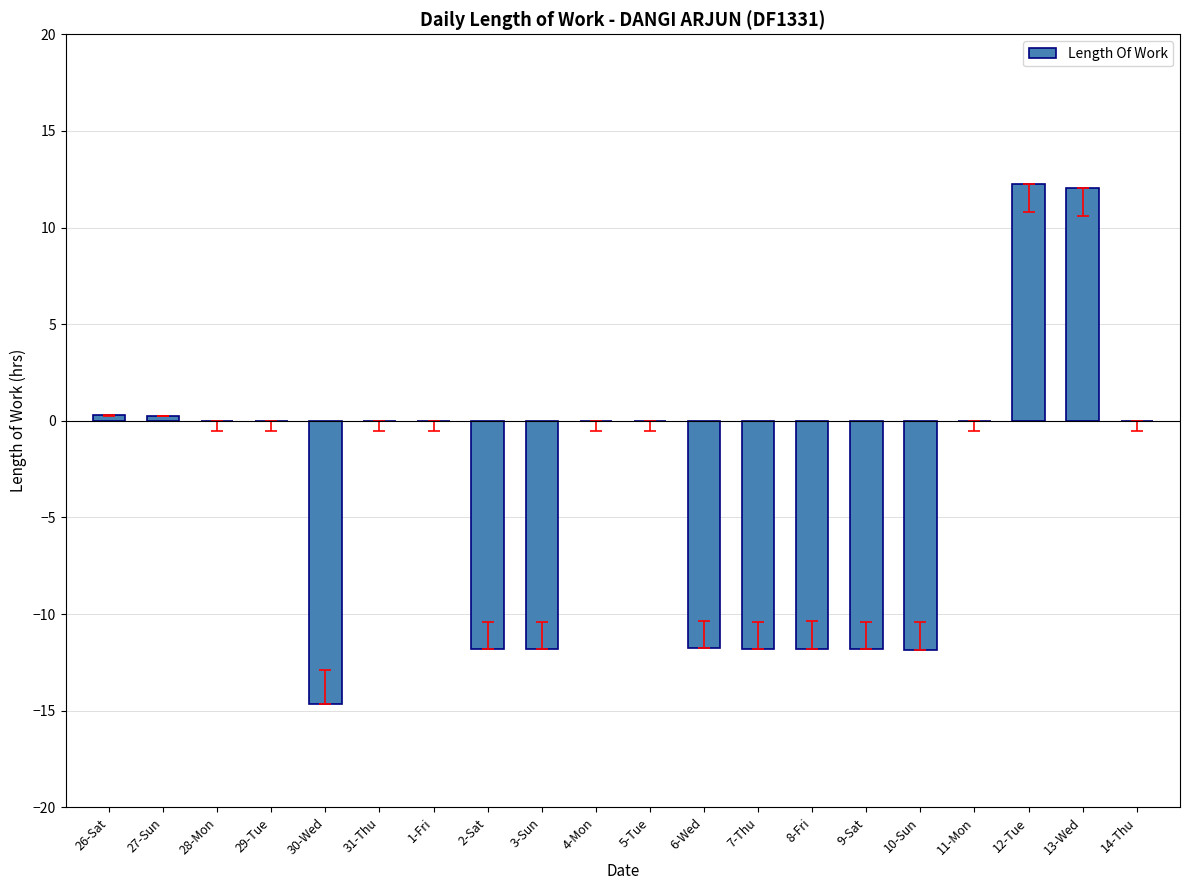

Which has a higher value, 14-Thu or 6-Wed?

14-Thu